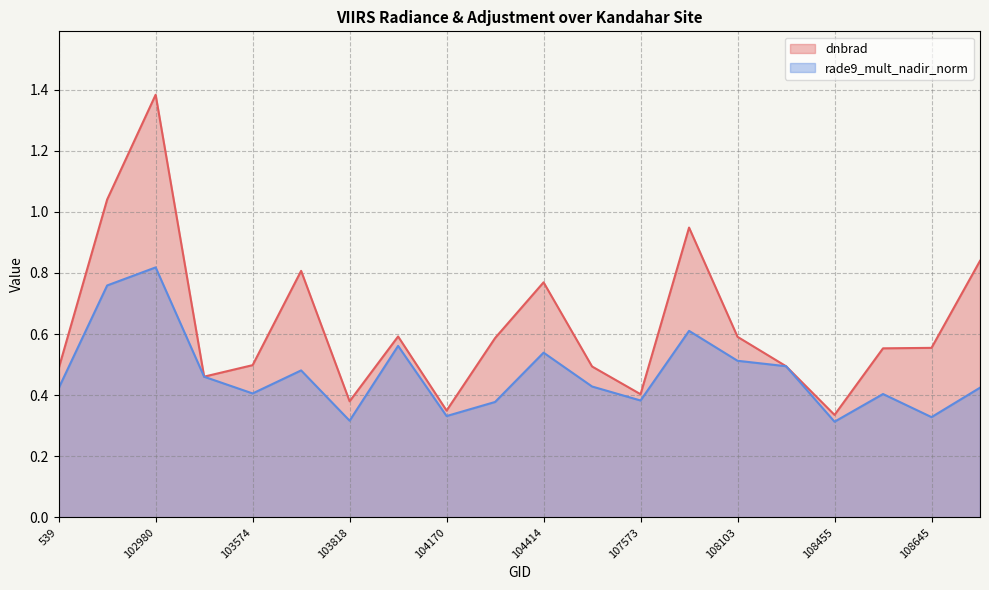

Is it true that rade9_mult_nadir_norm equals 0.5 at 108281?

True